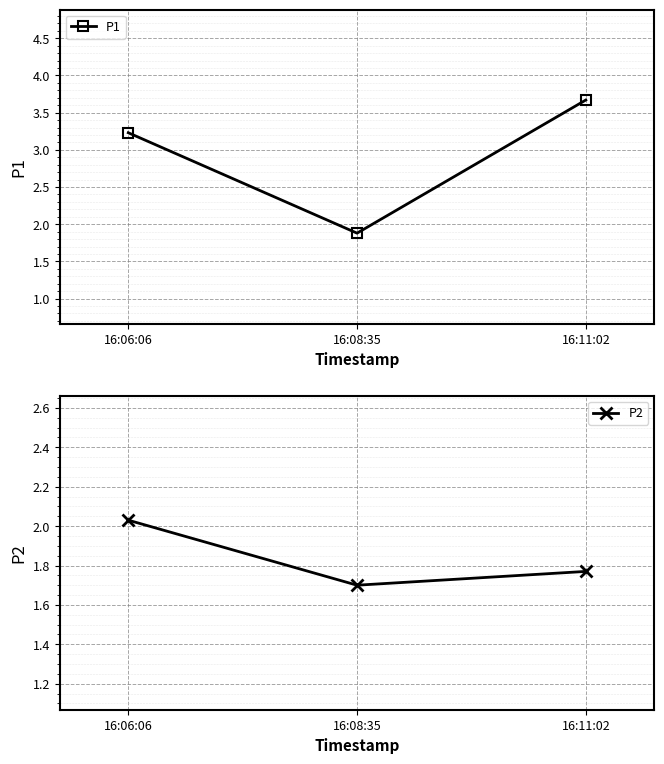

Between 16:08:35 and 16:11:02, which is larger?

16:11:02